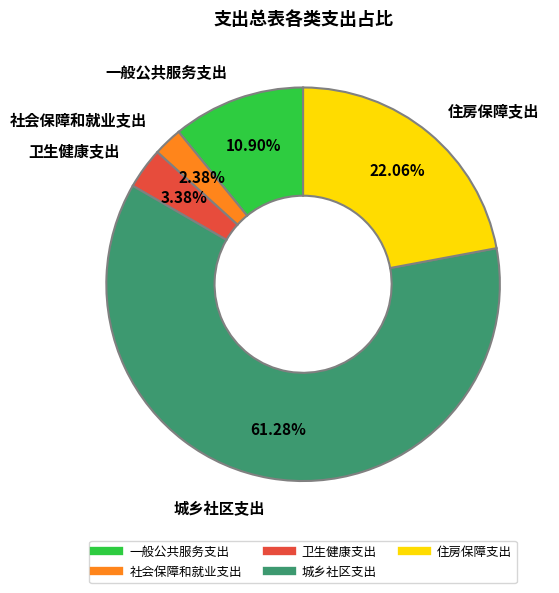

Which slice is the largest?

城乡社区支出